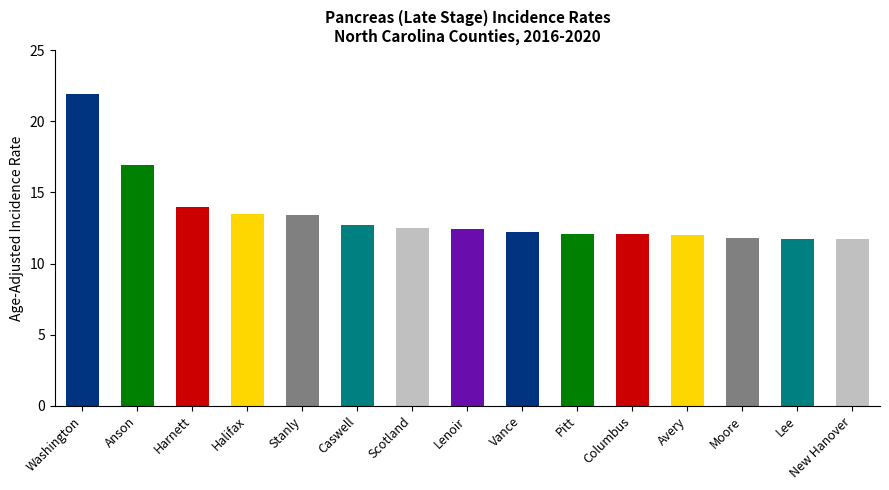

What is the approximate value at Anson?

16.9